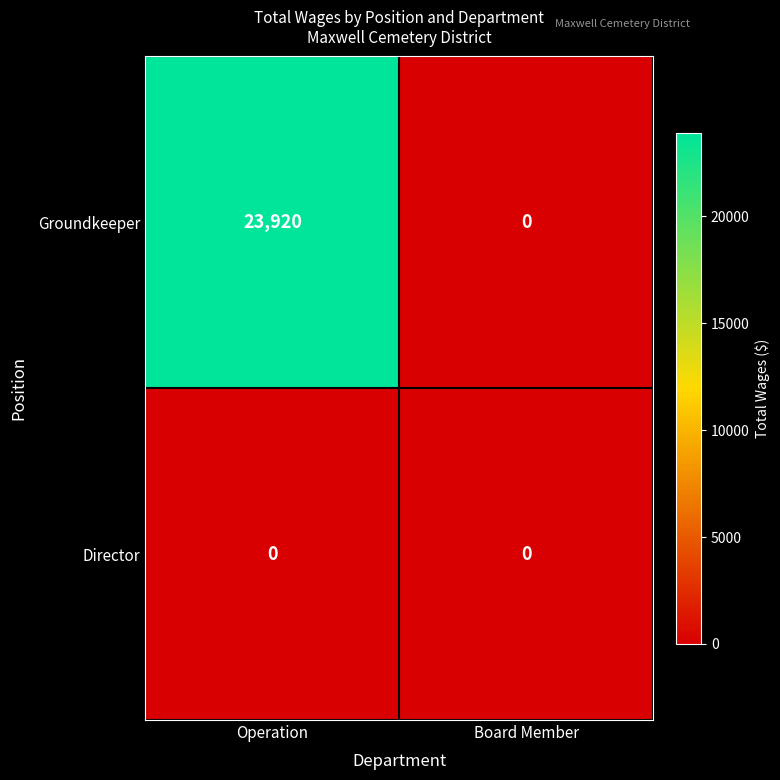

Which series has the largest total across all categories?

Groundkeeper